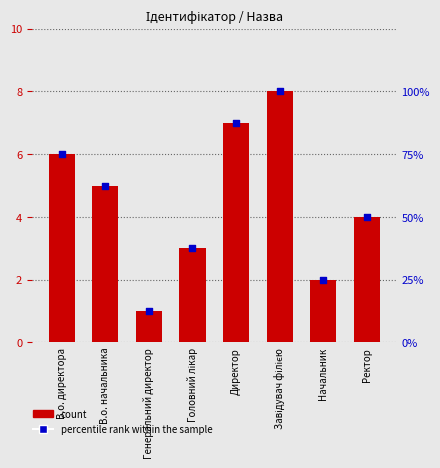

Is the value of percentile rank within the sample at В.о. начальника greater than the value of Ідентифікатор at Генеральний директор?

Yes